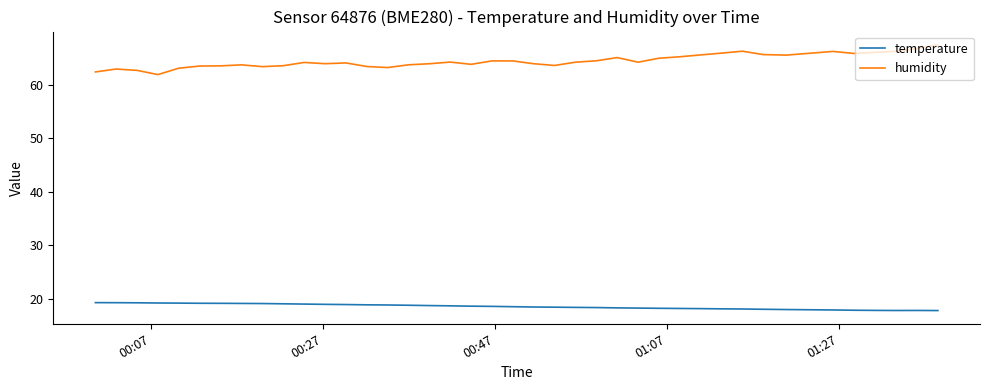

Which series has the largest total across all categories?

humidity